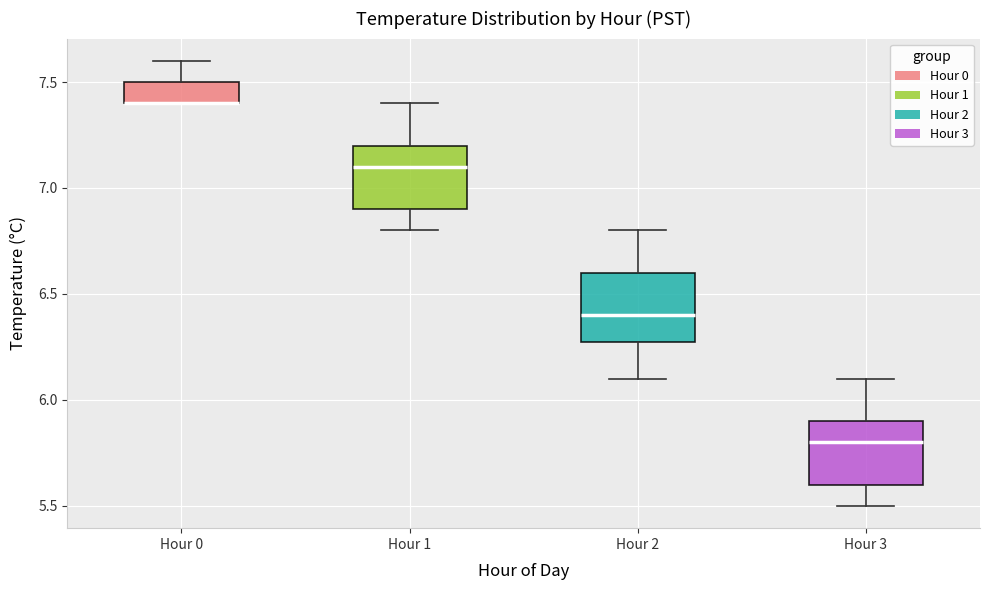

Where is the lower edge of the box for Hour 3 on the y-axis? The values are not printed on the chart, so give them approximately, as read against the axis.

5.6